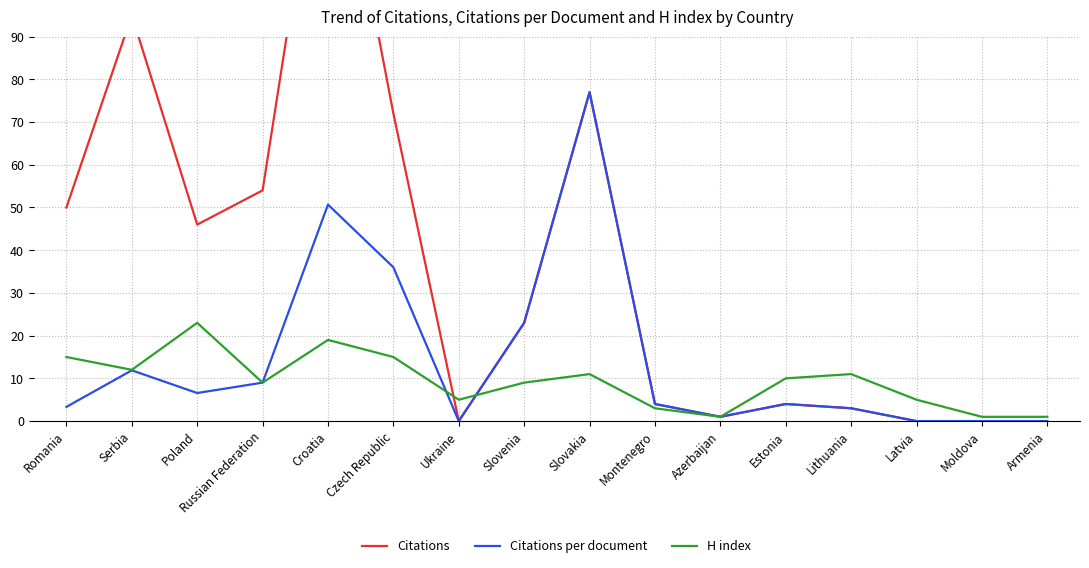

Does the chart have visible grid lines?

Yes